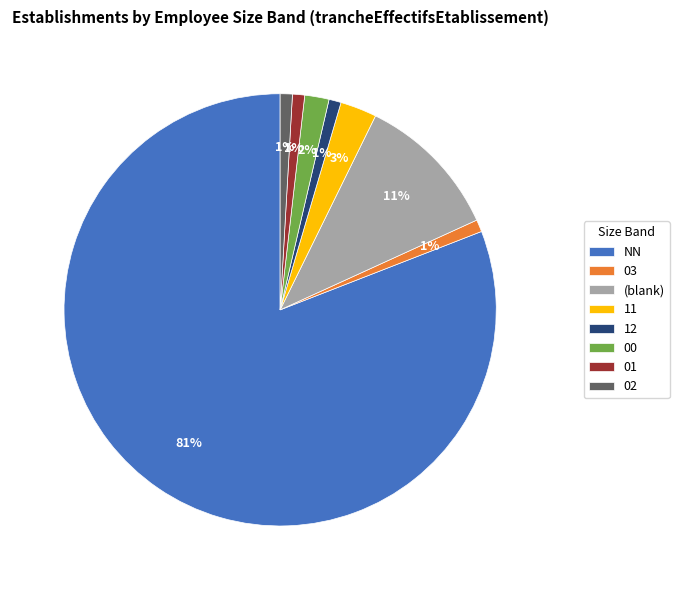

Is it true that 02 is 14% of the pie?

False